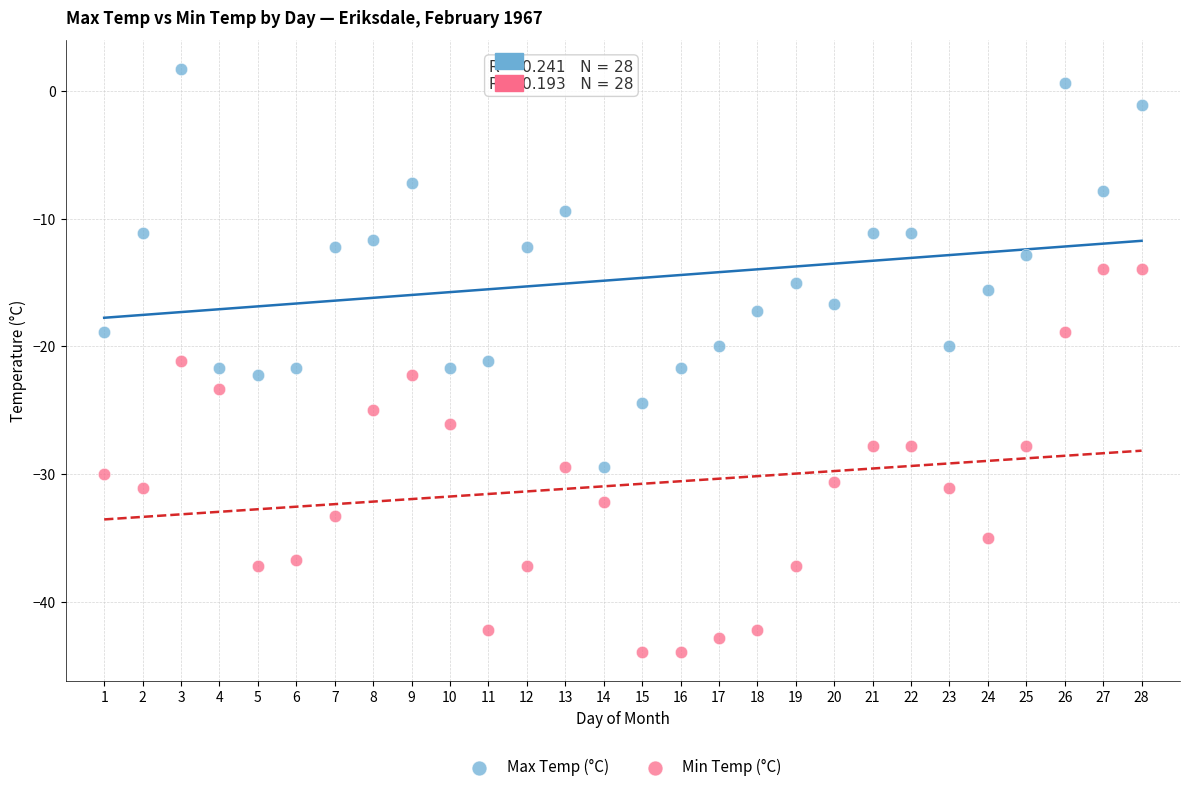

Which series reaches the minimum Y coordinate?

Min Temp (°C)